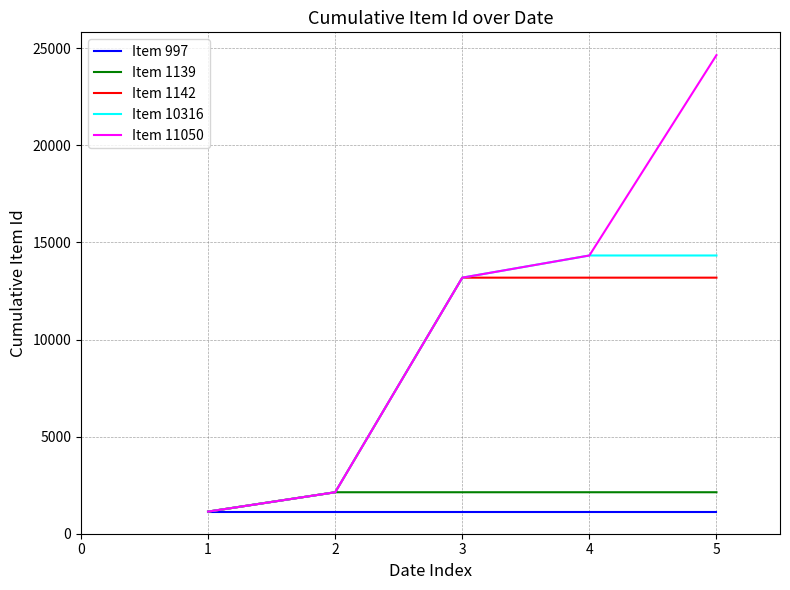

The value of Item 10316 at 2 is 2136. True or false?

True